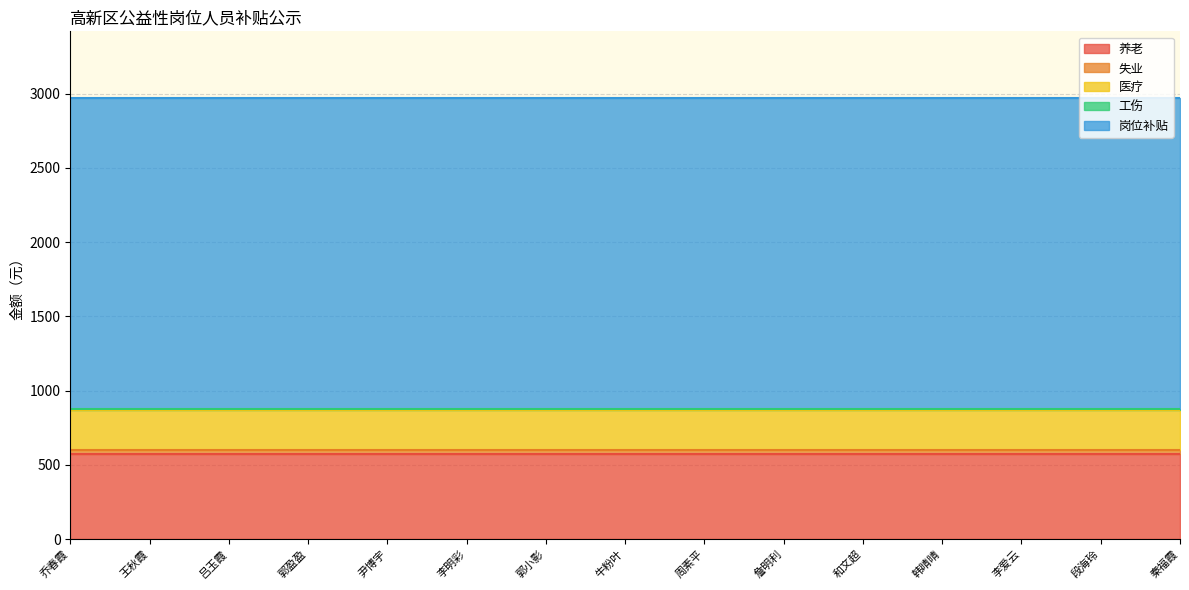

True or false: 医疗 and 养老 cross at least once.

False